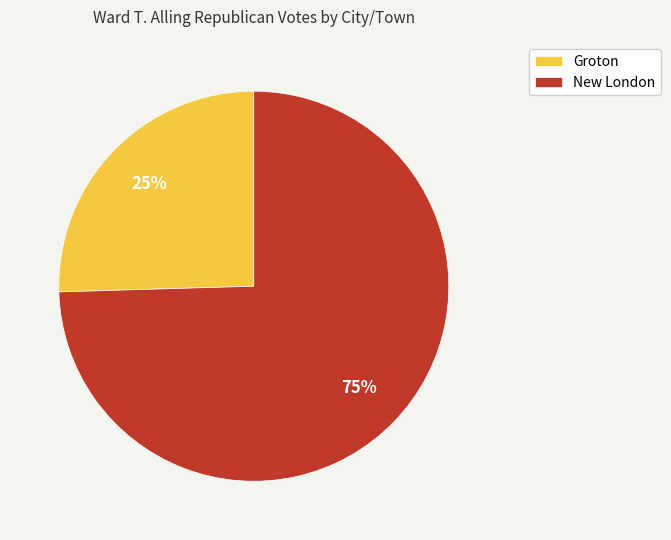

The Groton slice represents 25% of the pie. True or false?

True